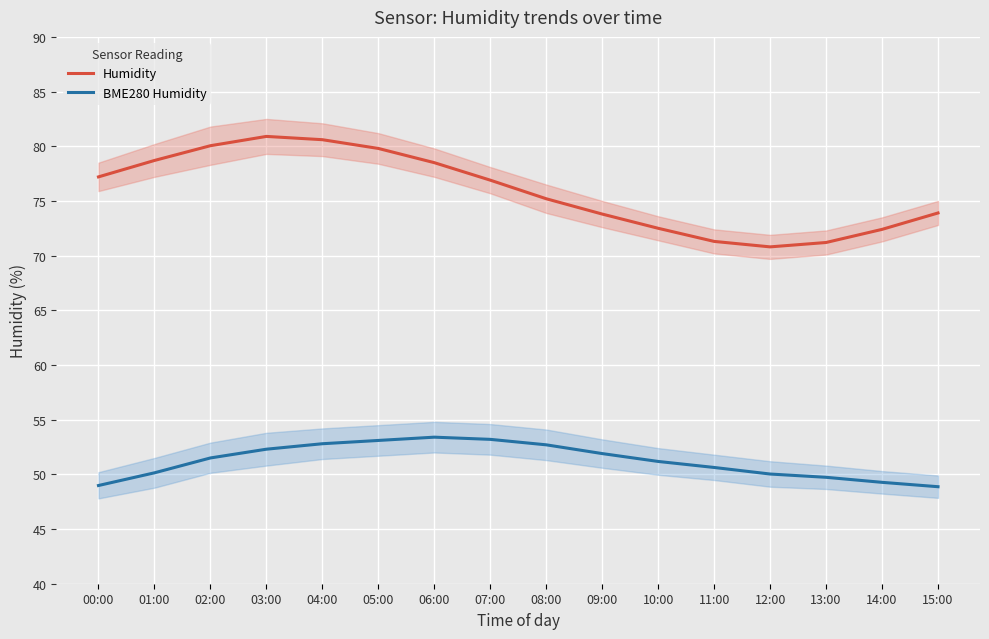

What is the difference between the maximum and minimum values in the Humidity series?

10.1